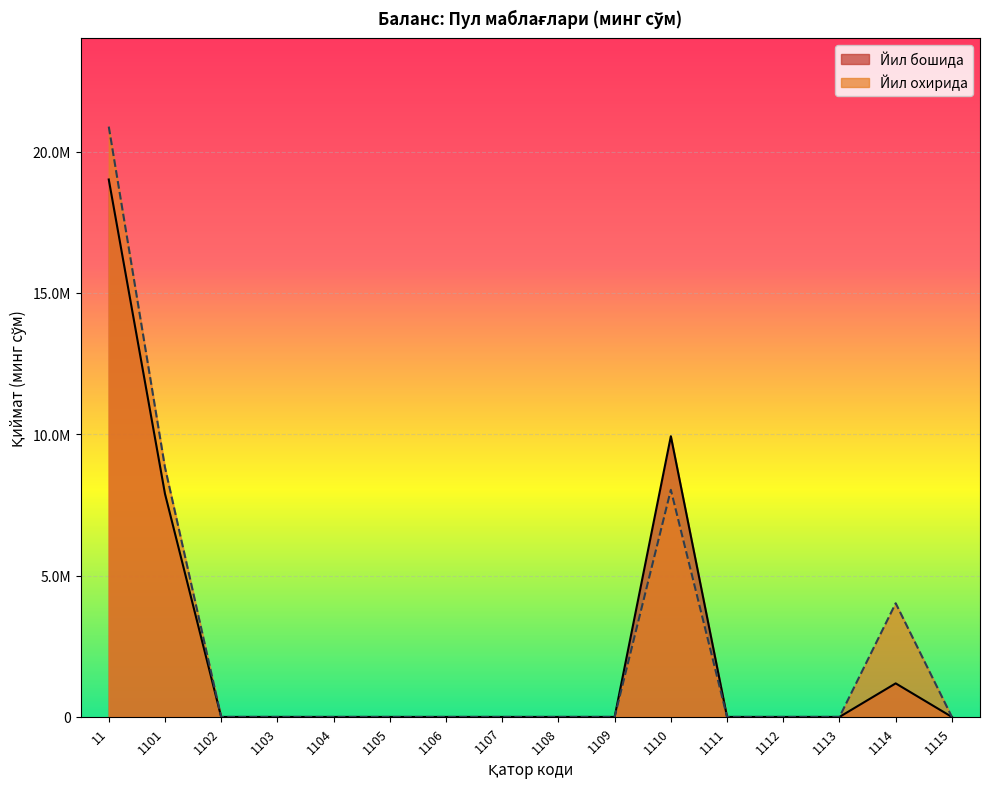

At 1110, list the series in order from largest to smallest.

Йил бошида, Йил охирида